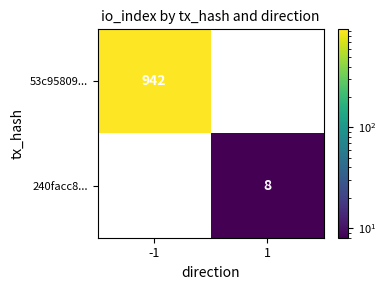

The 53c95809... series shows 222 at -1. True or false?

False